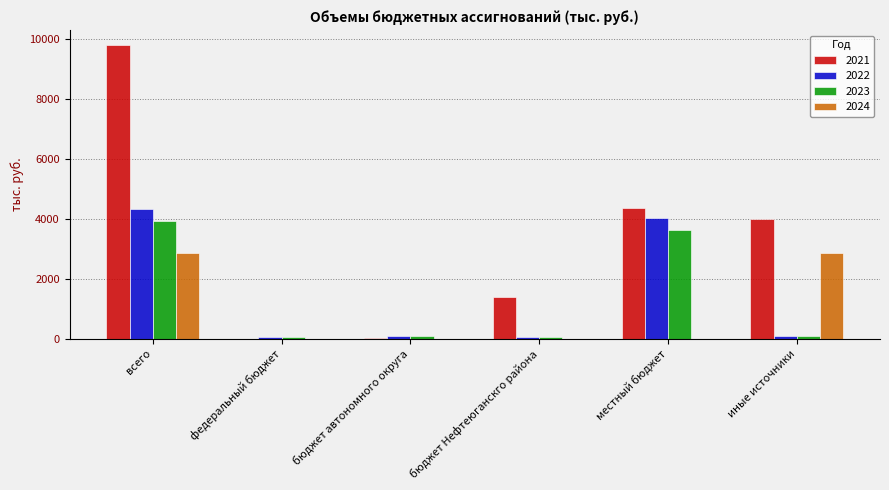

Which category has the highest value across all series?

всего